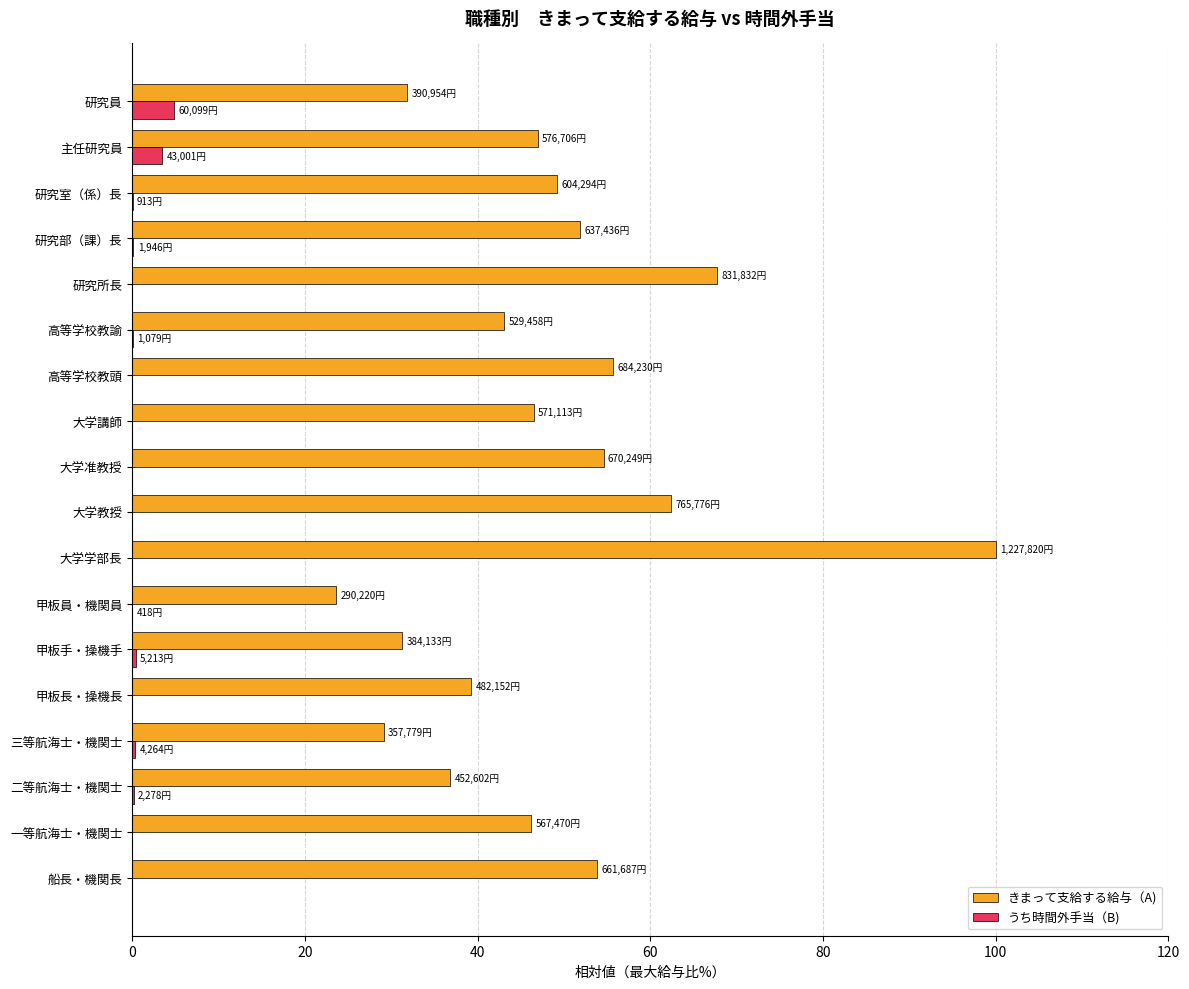

Where is きまって支給する給与（A) nearest to the value 61?

大学教授